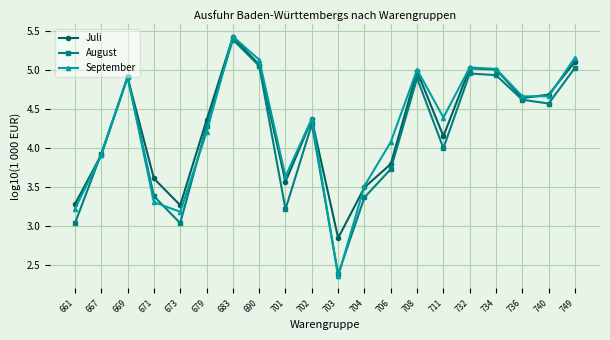

How many interior local valleys does the August series have?

5